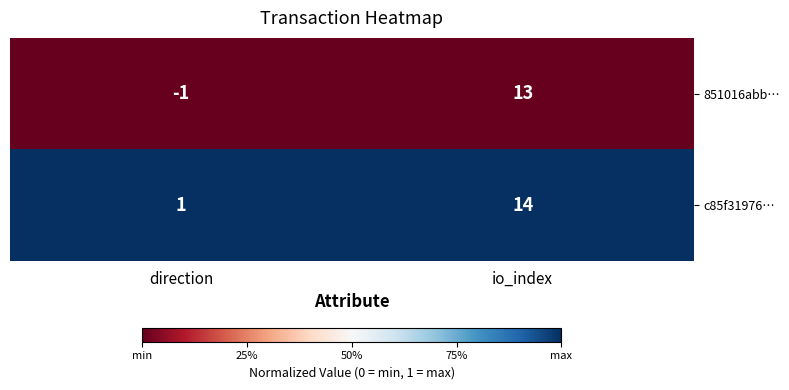

Rank the series at io_index from highest to lowest value.

c85f31976…, 851016abb…